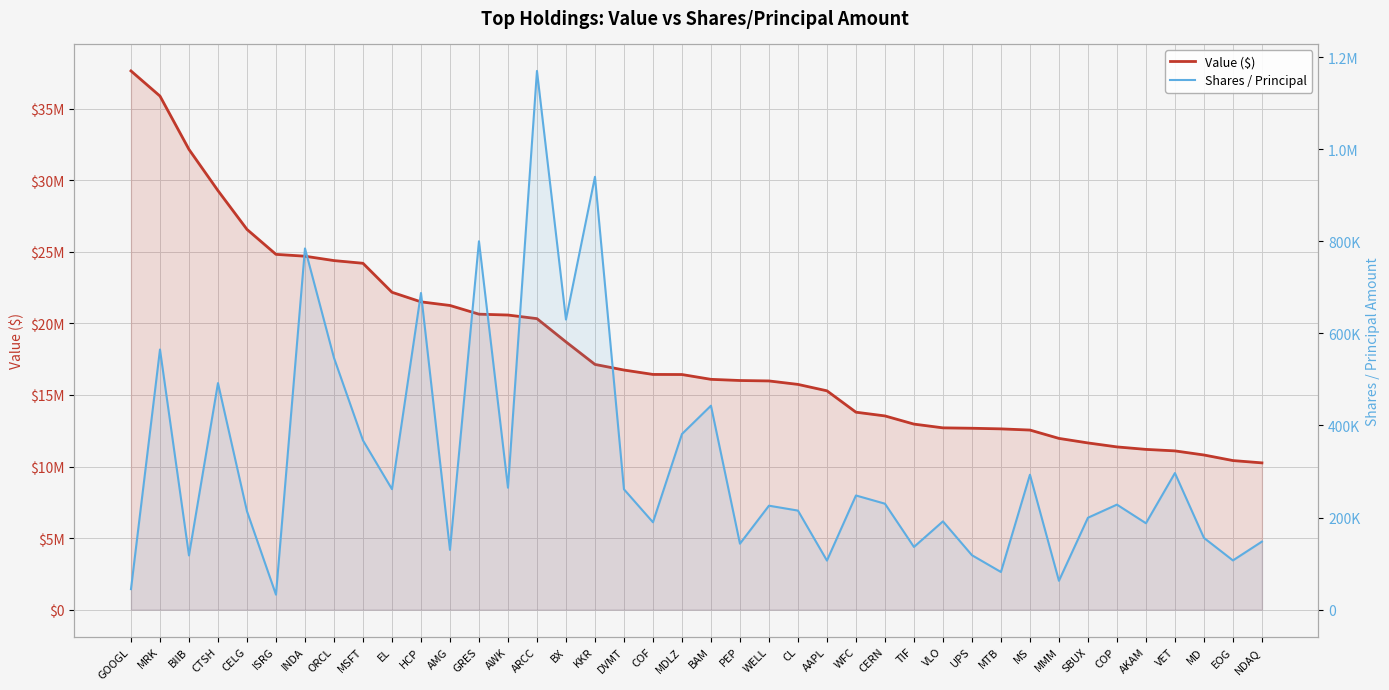

The Shares / Principal series shows 203984 at HCP. True or false?

False